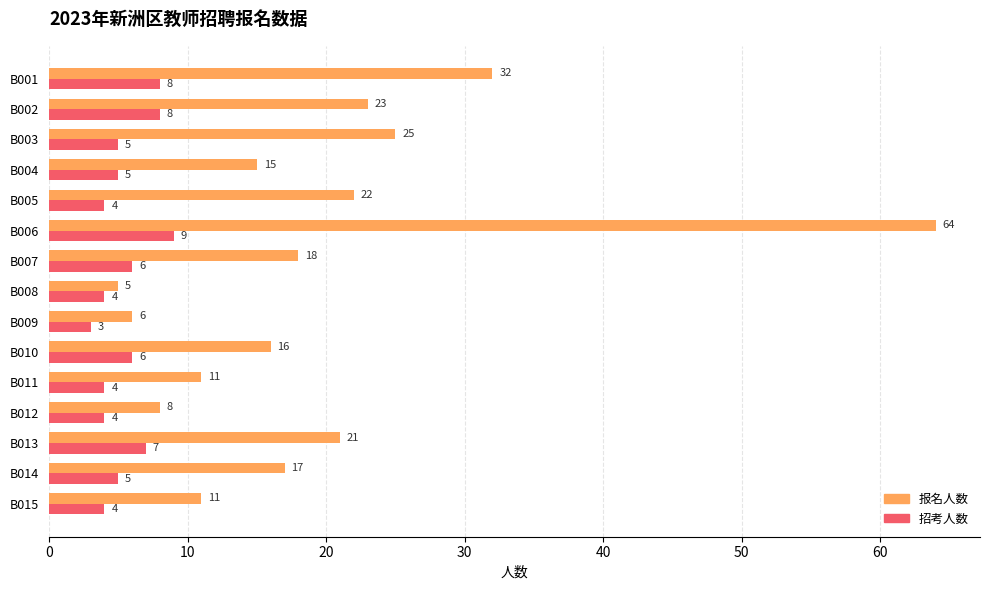

Is it true that 报名人数 equals 17 at B014?

True